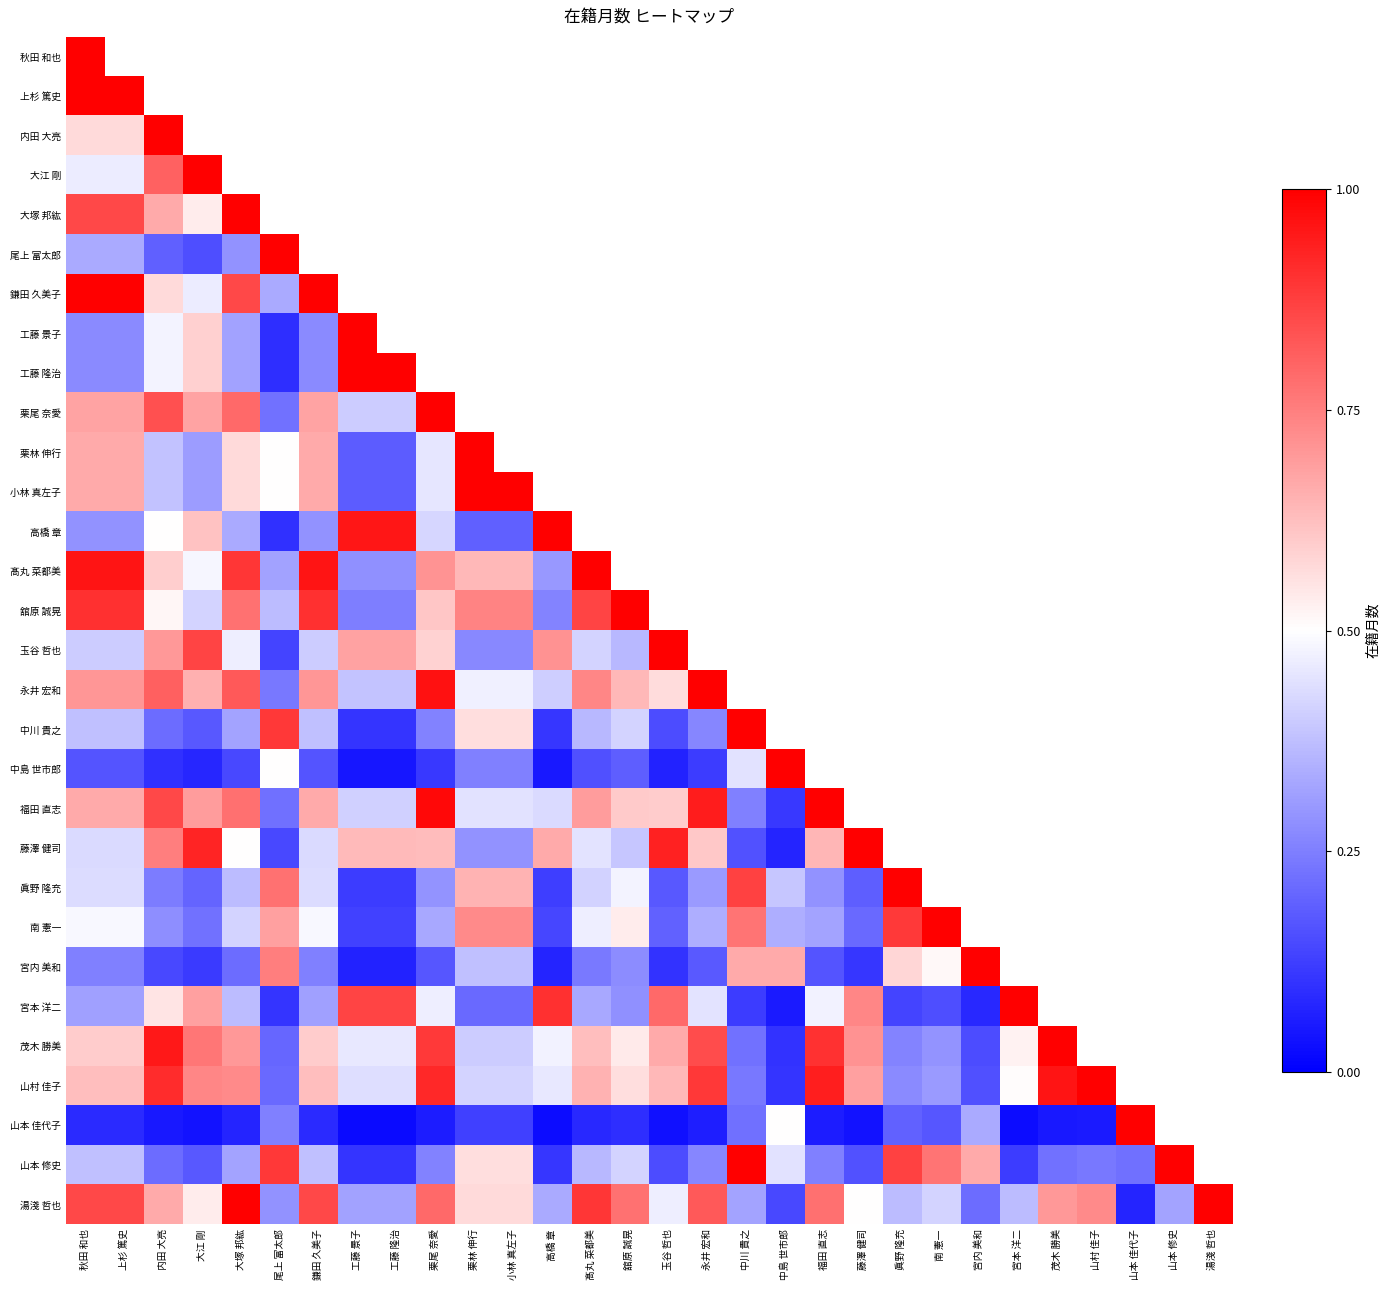

At which category is the sum across all series the highest?

大塚 邦紘